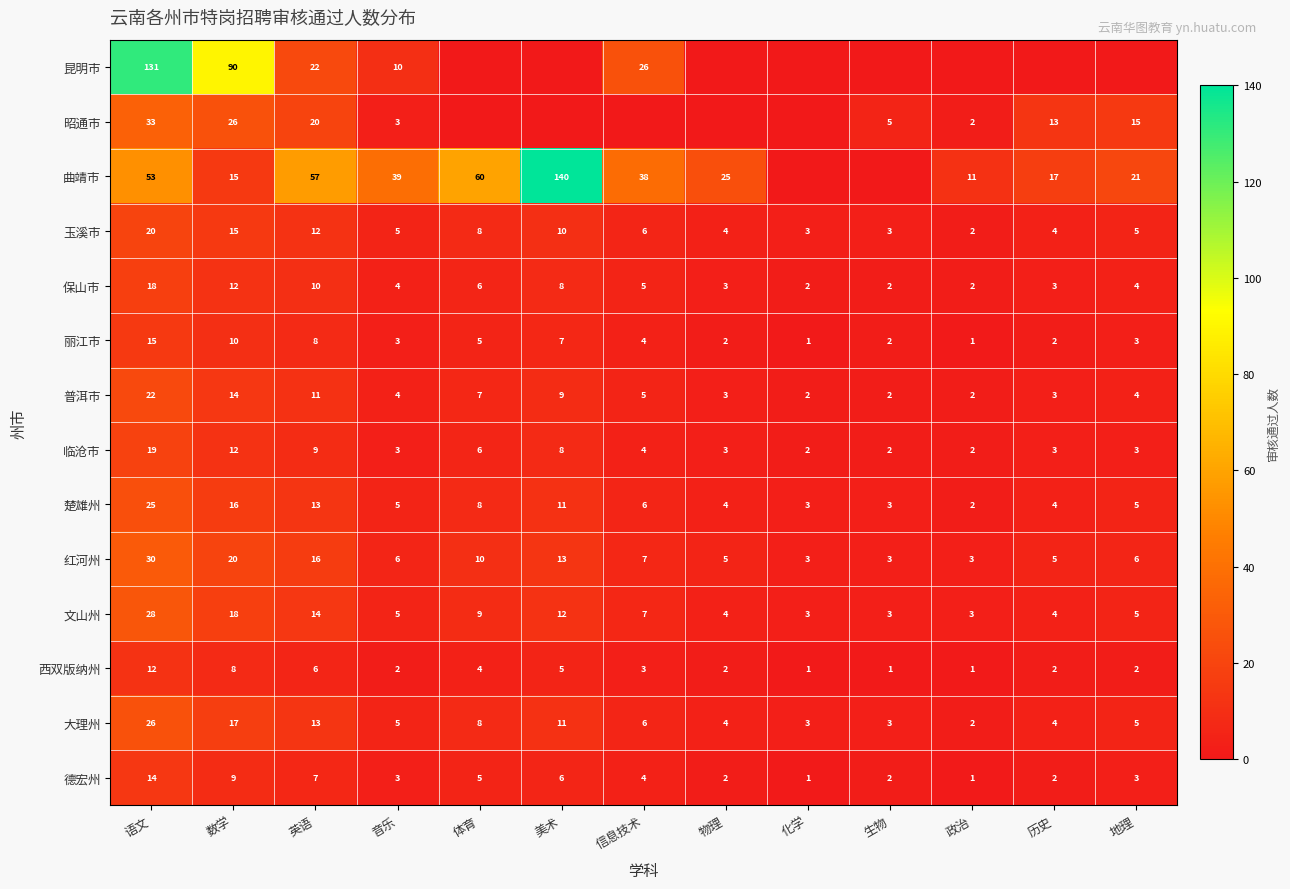

At which label does 临沧市 first exceed 3?

语文